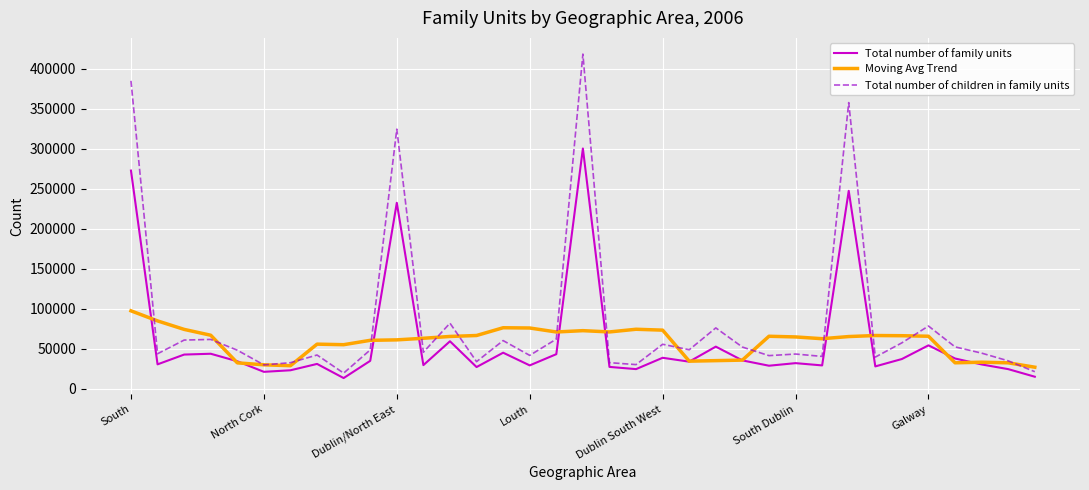

What is the lowest value of the Moving Avg Trend series?

26702.8